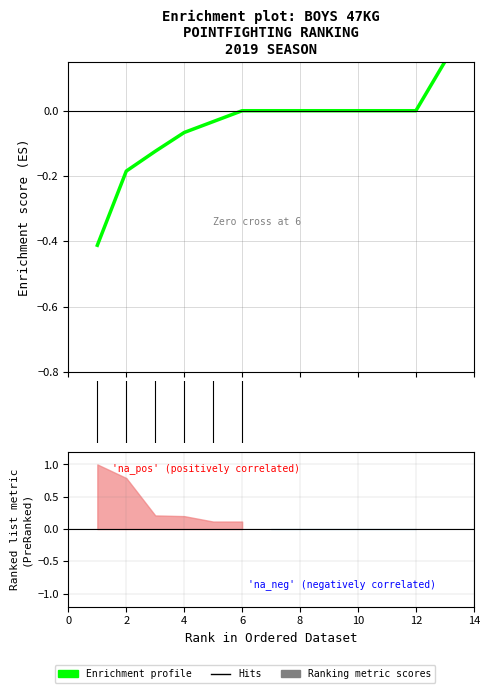

How many distinct data groups are displayed?

1